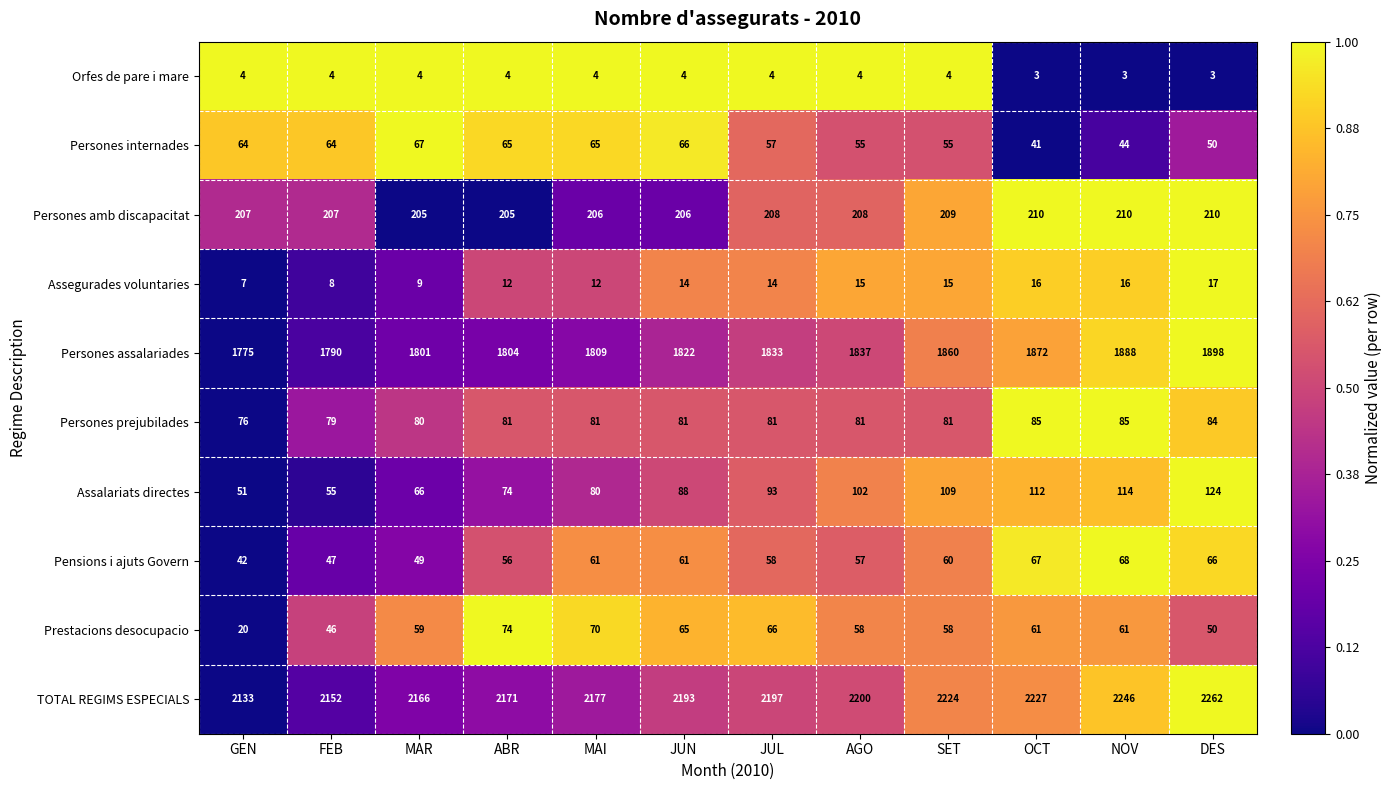

Read the Assalariats directes value at MAI, to the nearest 10.

80